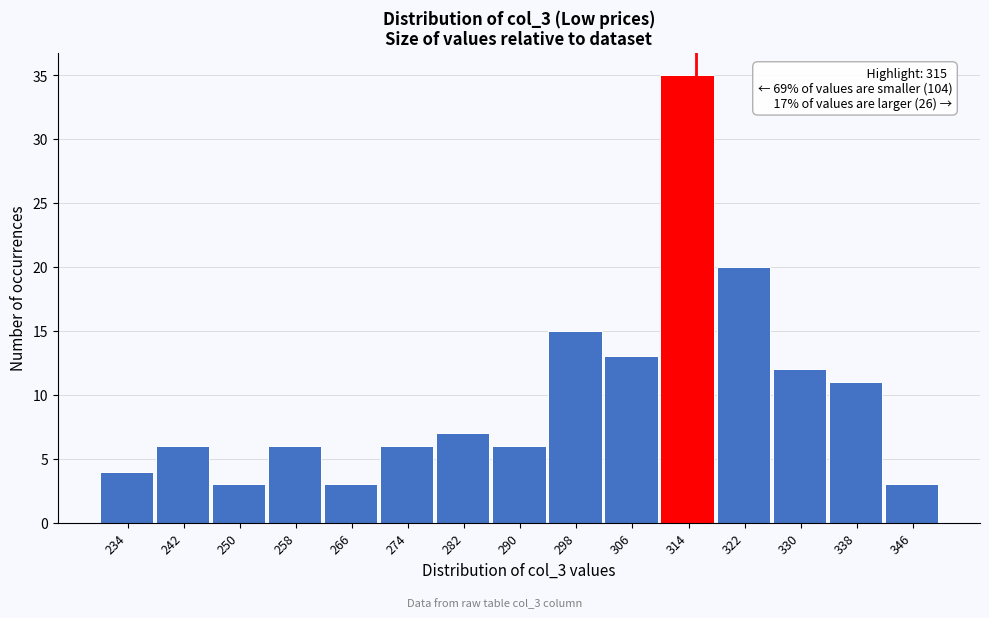

Over which range of the x-axis is the bar tallest?

310 to 318